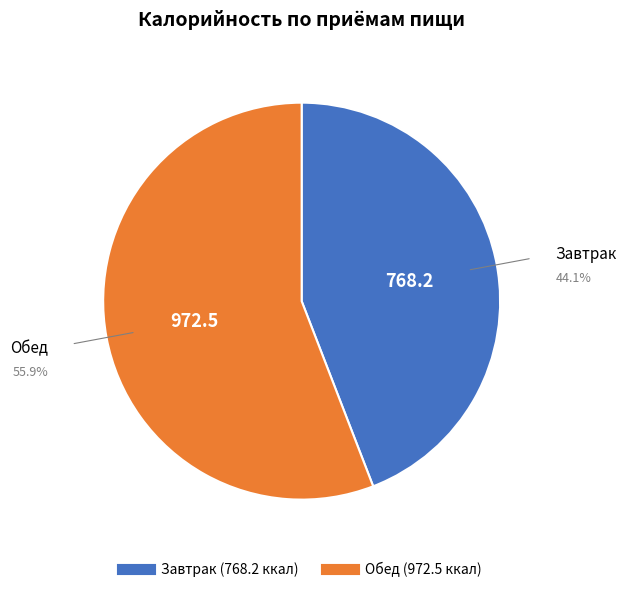

Rank the categories by value from lowest to highest.

Завтрак, Обед